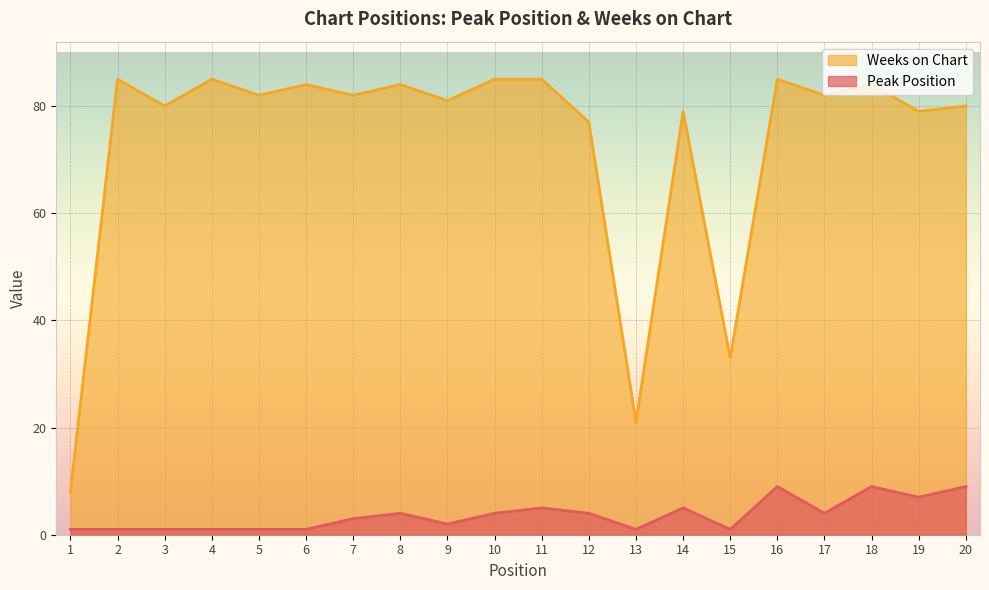

What are all the series names shown in the legend?

Weeks on Chart, Peak Position